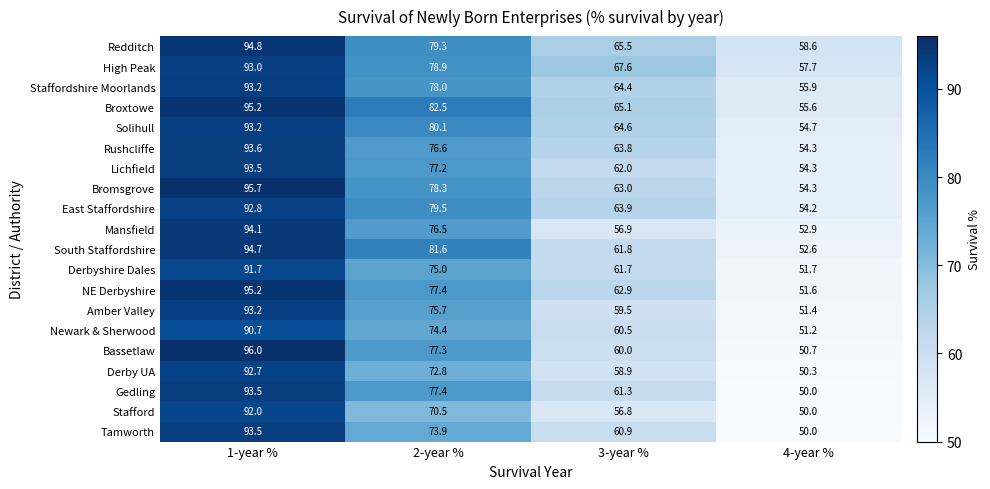

What is the sum of all Newark & Sherwood values?

276.8